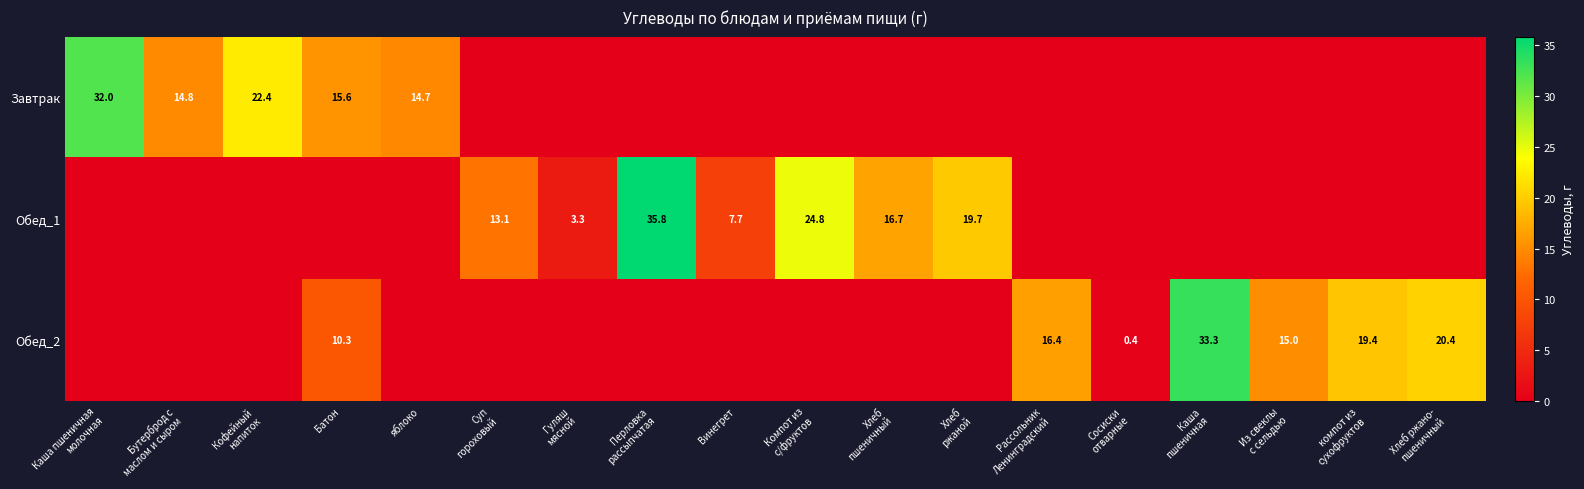

Which category has the highest value in the Обед_1 series?

Перловка рассыпчатая